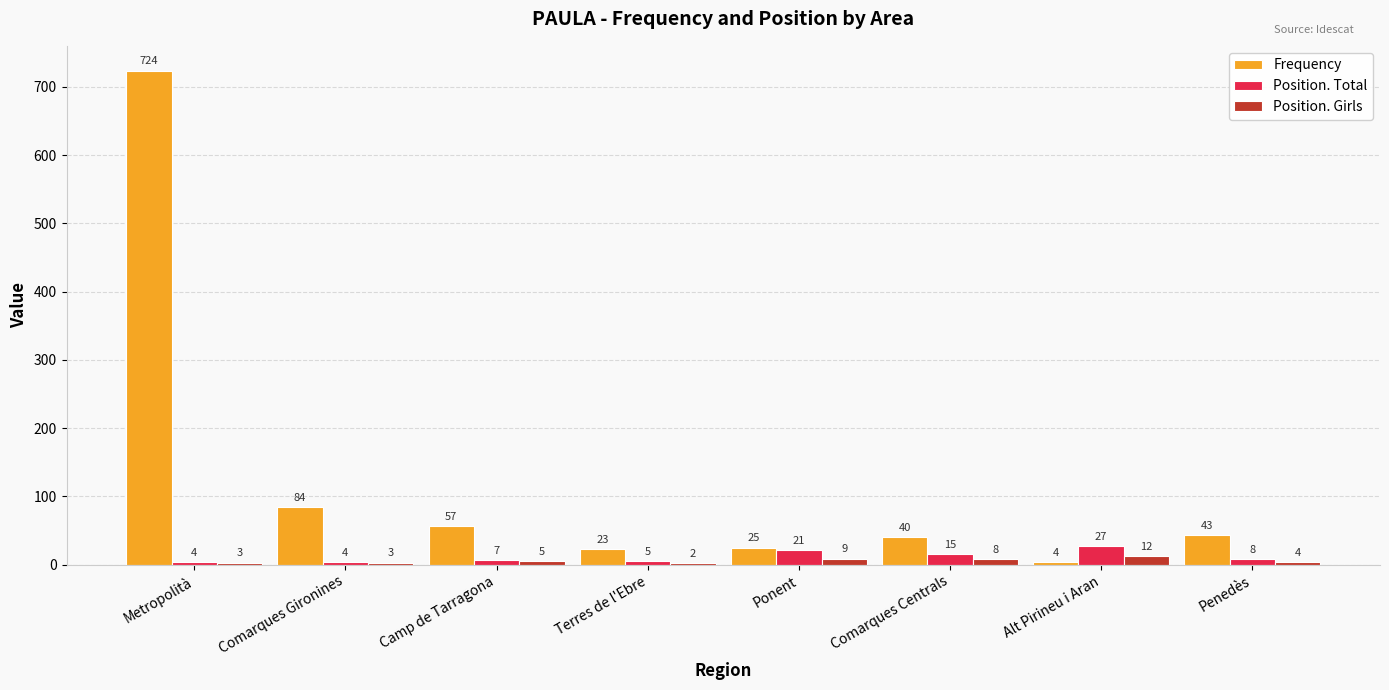

How many categories are shown in the chart?

8